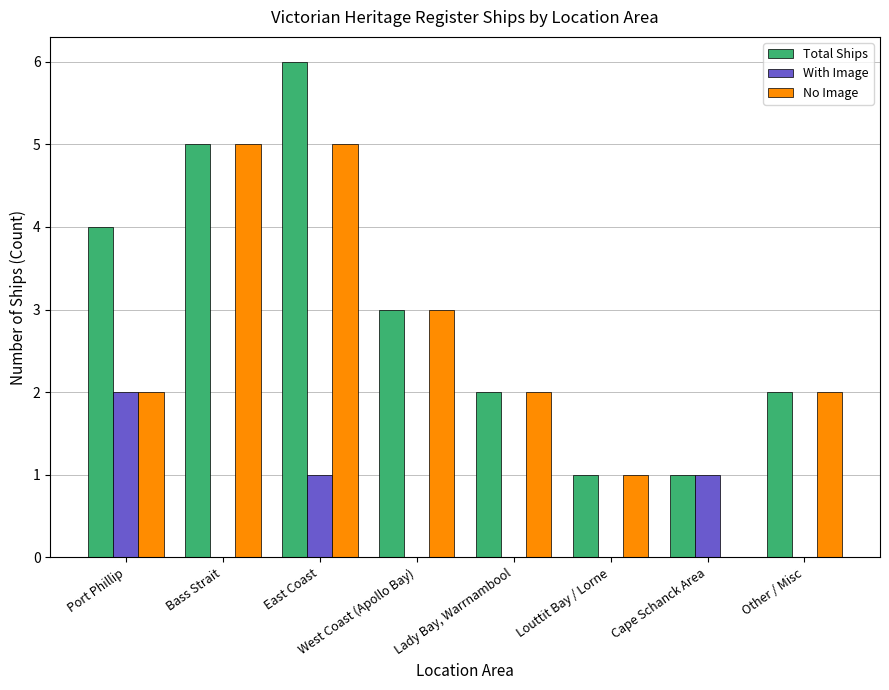

Reading right to left, what are all the values shown in this chart?

Total Ships: Other / Misc=2	Cape Schanck Area=1	Louttit Bay / Lorne=1	Lady Bay, Warrnambool=2	West Coast (Apollo Bay)=3	East Coast=6	Bass Strait=5	Port Phillip=4
With Image: Other / Misc=0	Cape Schanck Area=1	Louttit Bay / Lorne=0	Lady Bay, Warrnambool=0	West Coast (Apollo Bay)=0	East Coast=1	Bass Strait=0	Port Phillip=2
No Image: Other / Misc=2	Cape Schanck Area=0	Louttit Bay / Lorne=1	Lady Bay, Warrnambool=2	West Coast (Apollo Bay)=3	East Coast=5	Bass Strait=5	Port Phillip=2